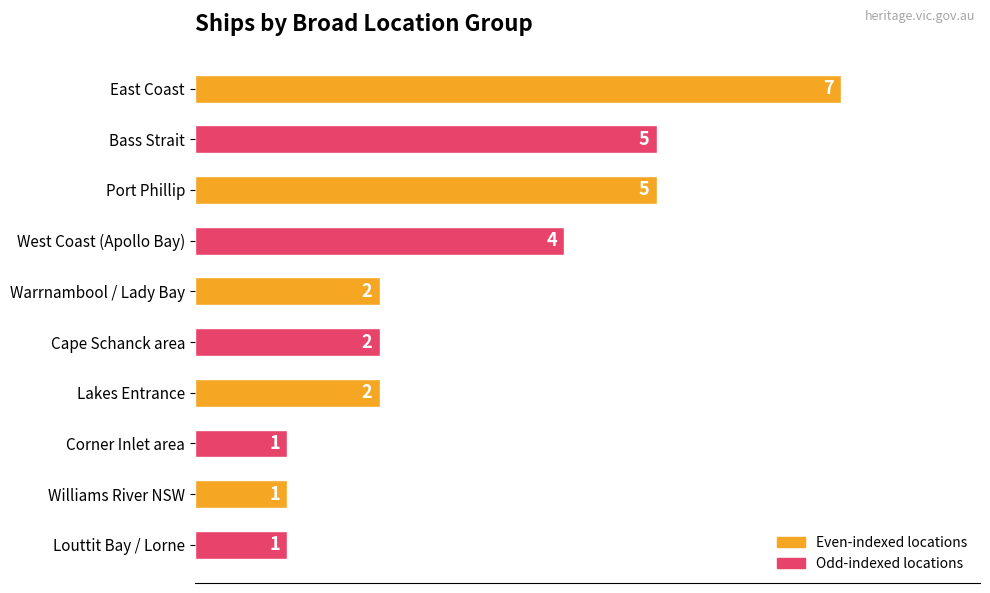

What is the value of the 9th bar from the top?

1